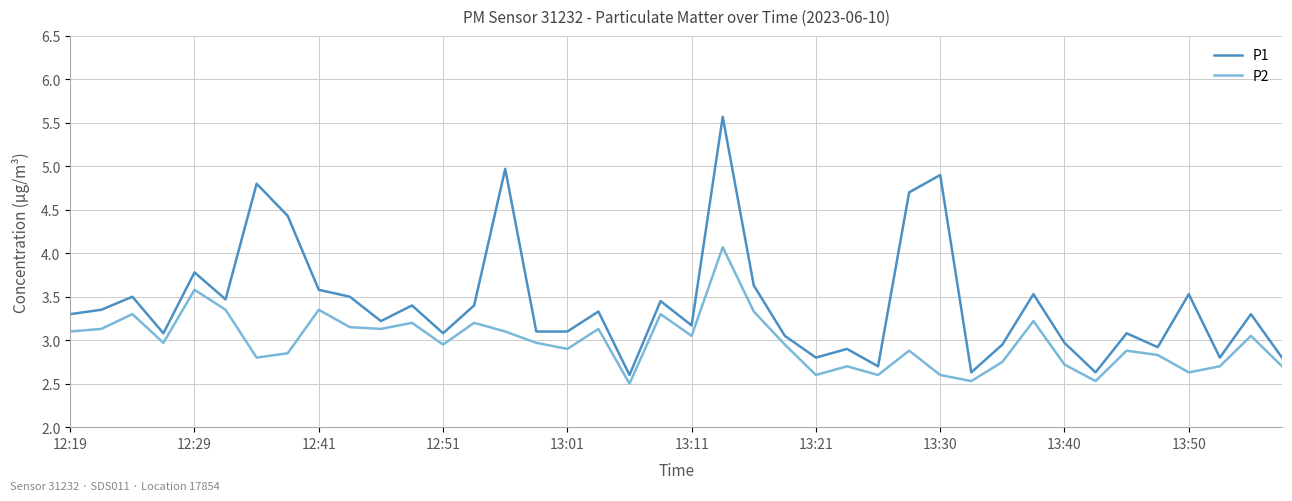

True or false: P1 and P2 cross at least once.

False